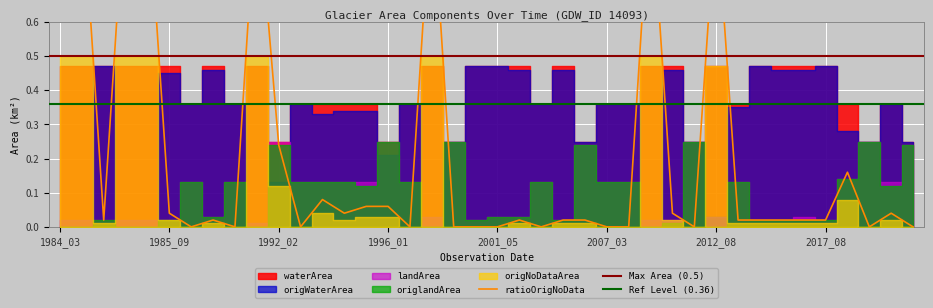

Rank the series at 1995_04 from lowest to highest value.

origNoDataArea, ratioOrigNoData, landArea, origlandArea, origWaterArea, waterArea